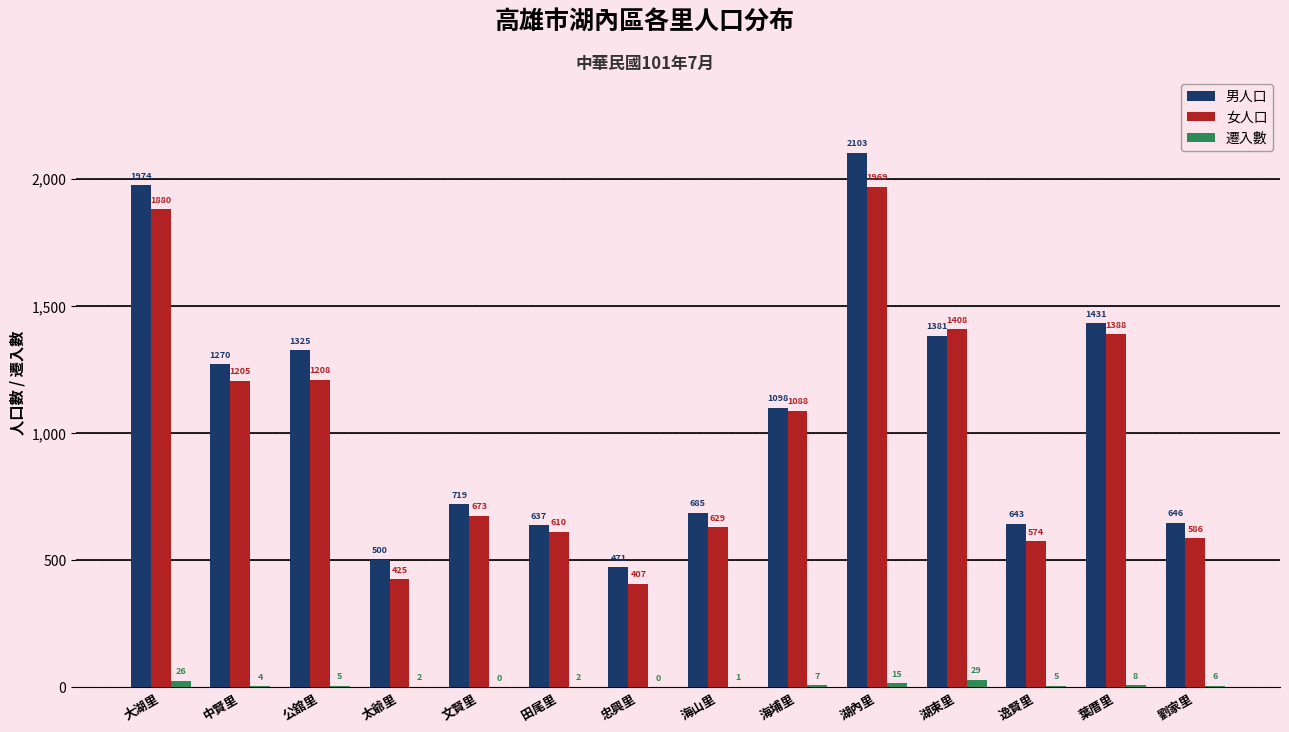

How many distinct data groups are displayed?

3